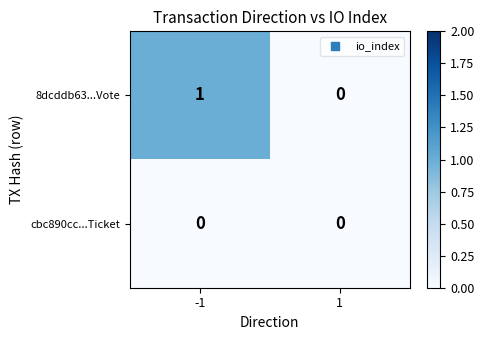

Which series has the largest total across all categories?

8dcddb63...Vote